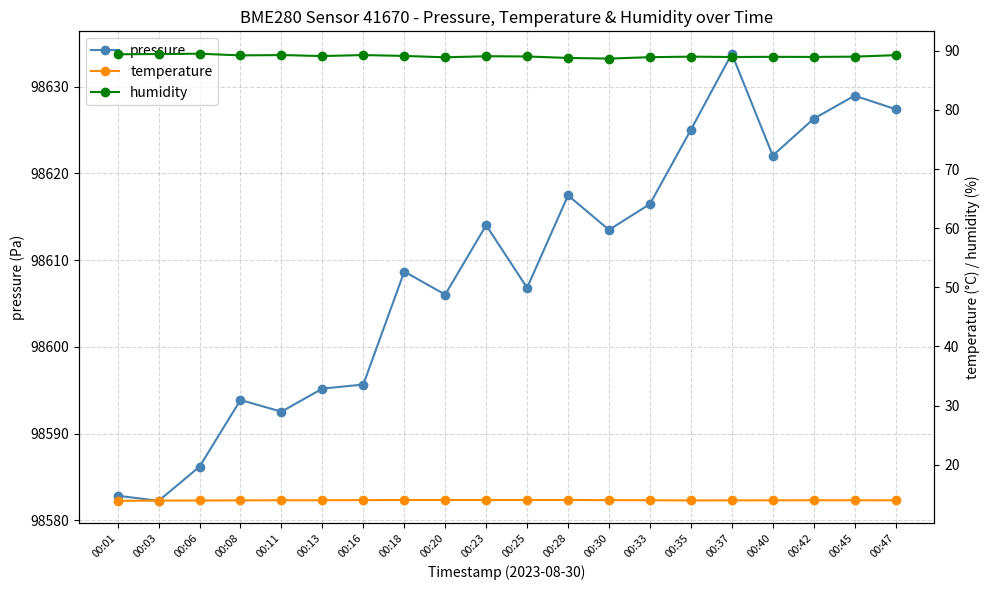

Between 00:33 and 00:35, which series saw the biggest shift?

pressure